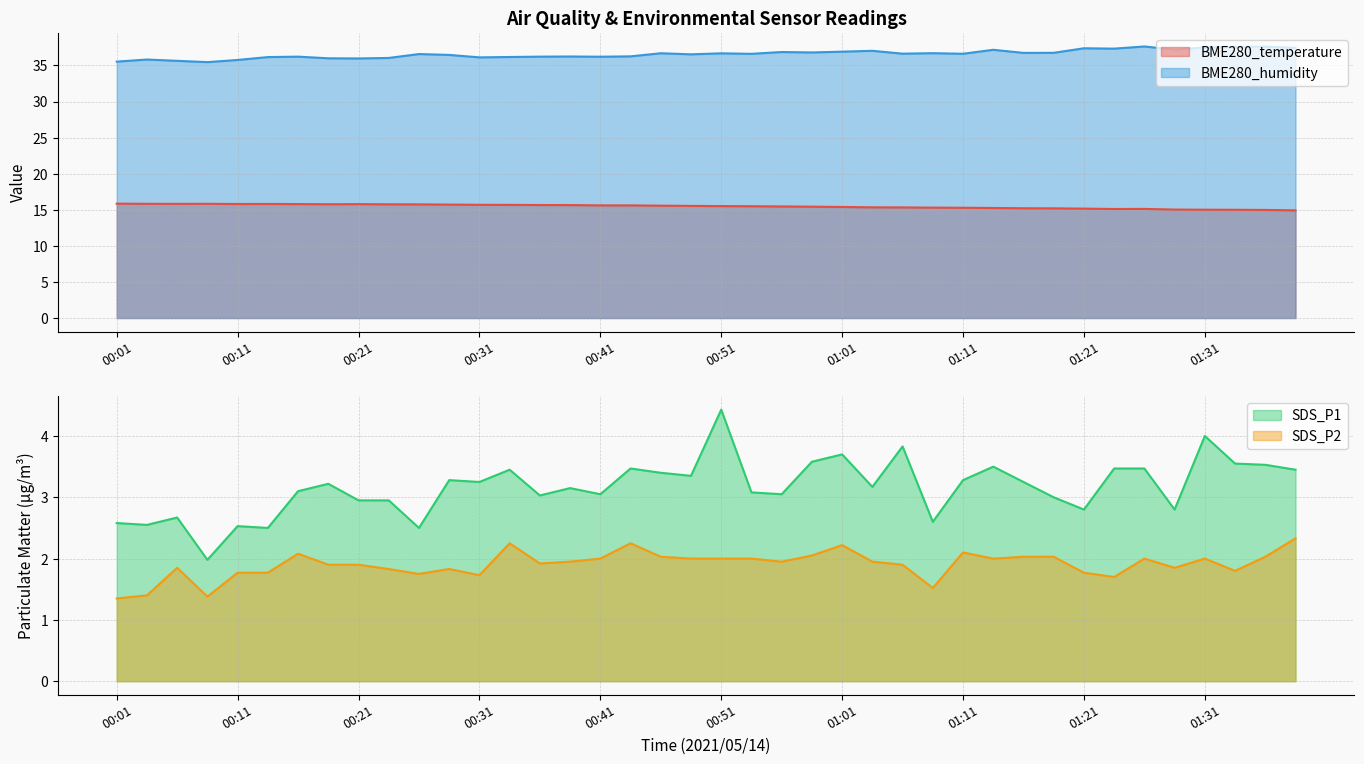

What is the average value of the BME280_humidity series?

36.6